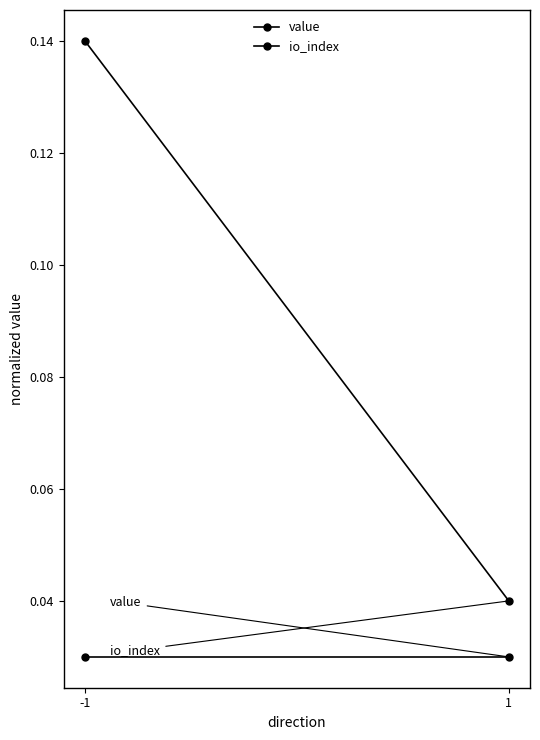

List the labels in order of io_index value, largest first.

-1, 1